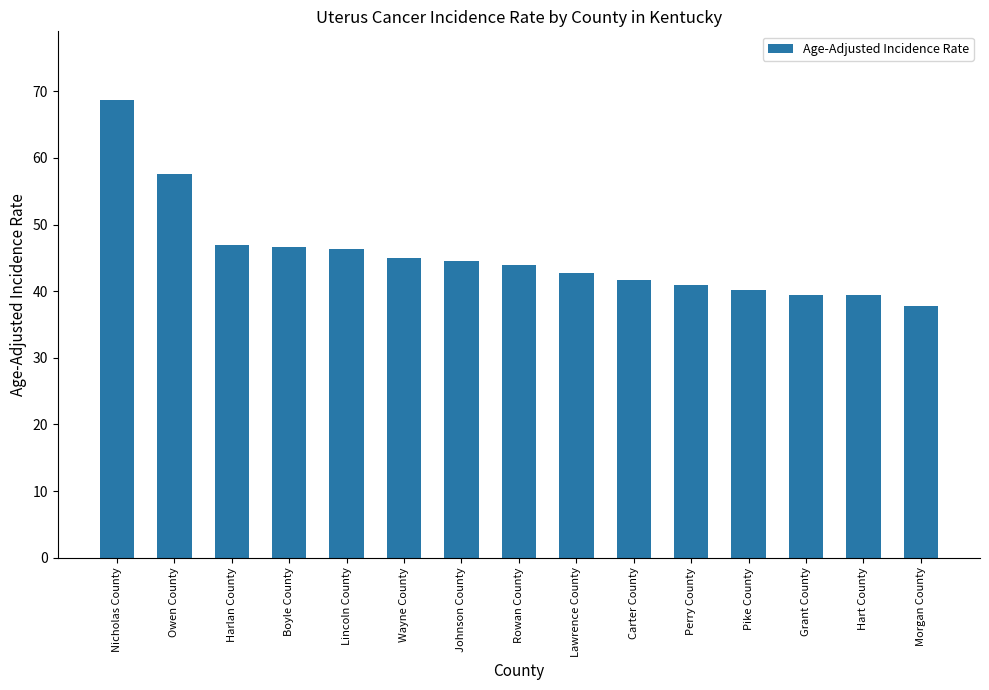

Which label corresponds to the largest value in the chart?

Nicholas County